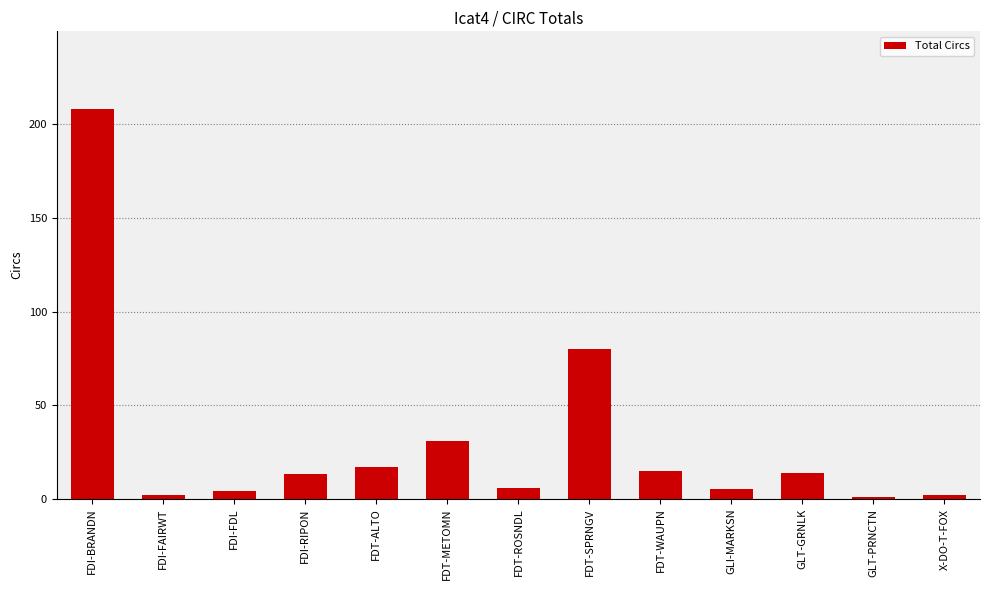

True or false: the data shows 208 at FDI-BRANDN.

True